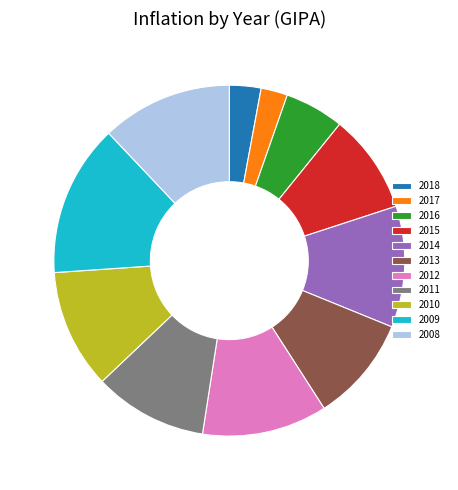

Does any single category account for the majority?

No